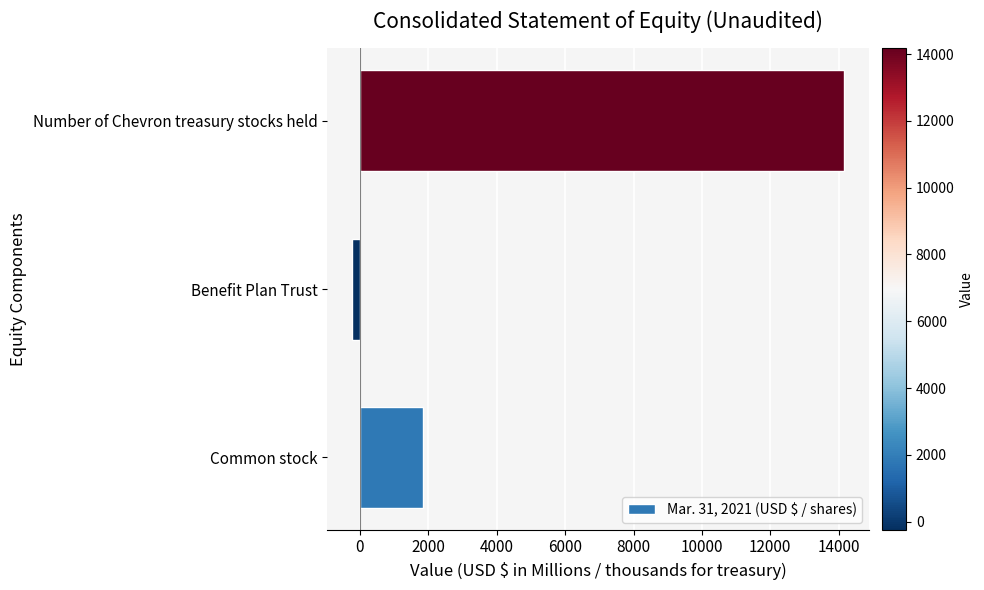

Are the bars horizontal?

Yes